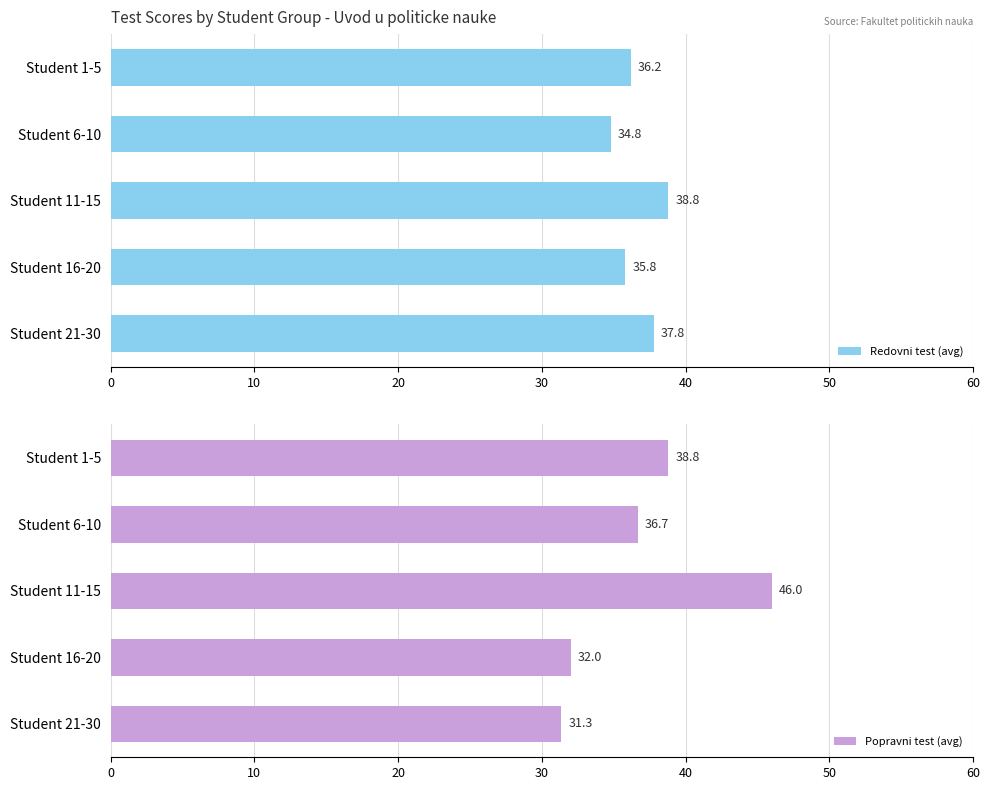

The Redovni test (avg) series shows 47.5 at Student 6-10. True or false?

False